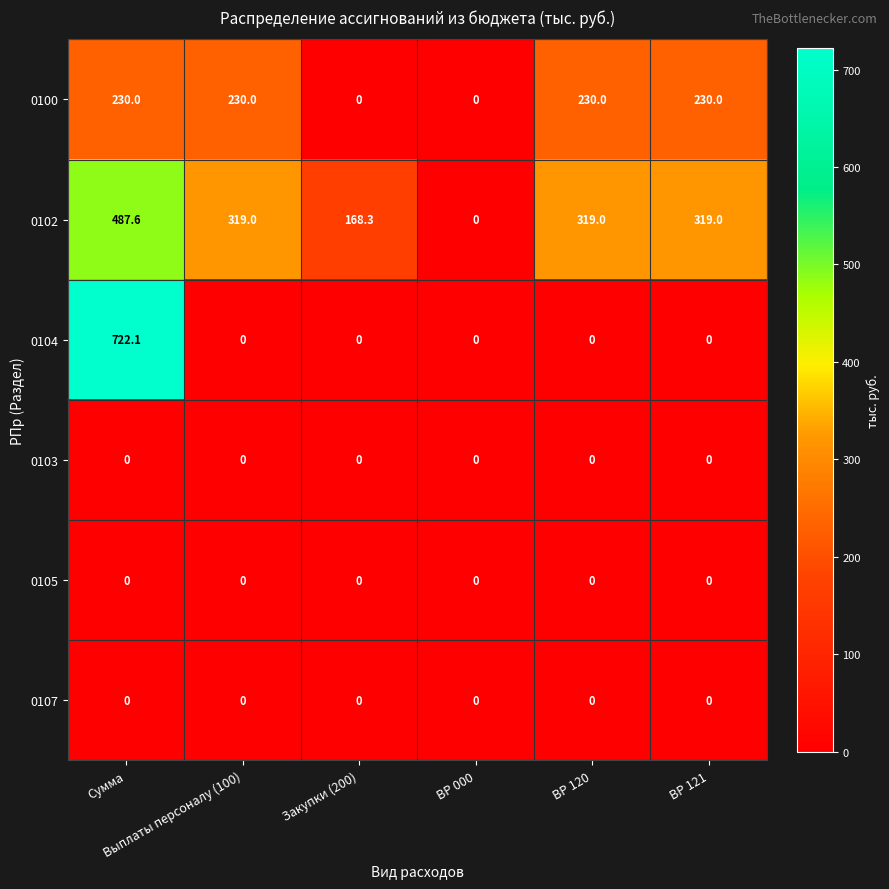

What is the greatest value displayed?

722.1